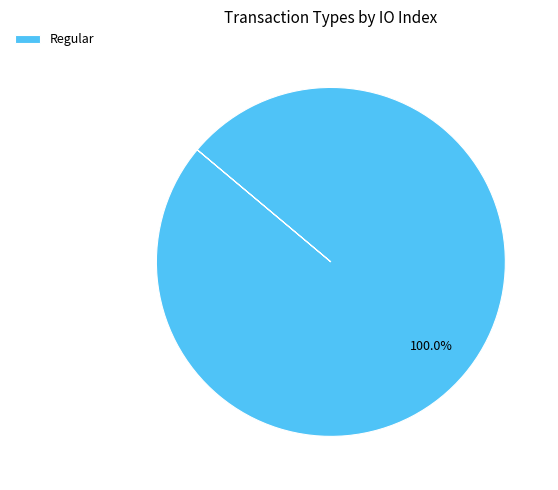

Rank the categories by value from highest to lowest.

Regular